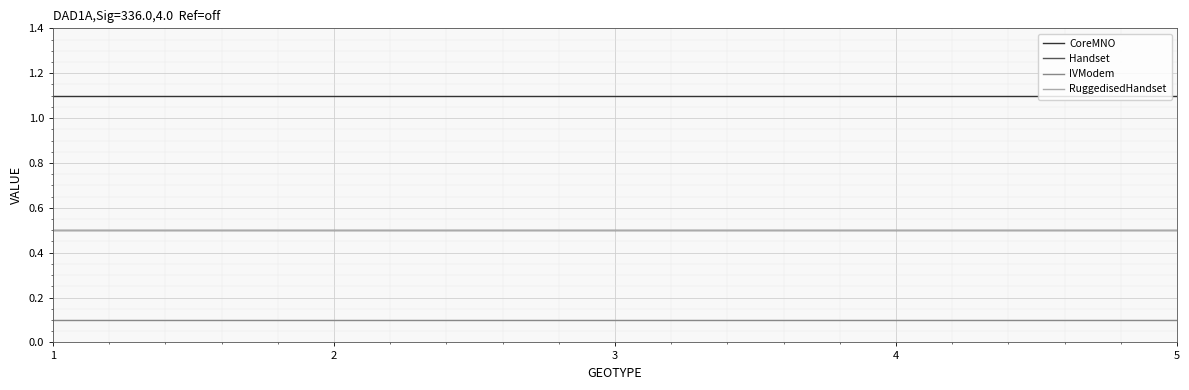

How many lines are shown in the chart?

4